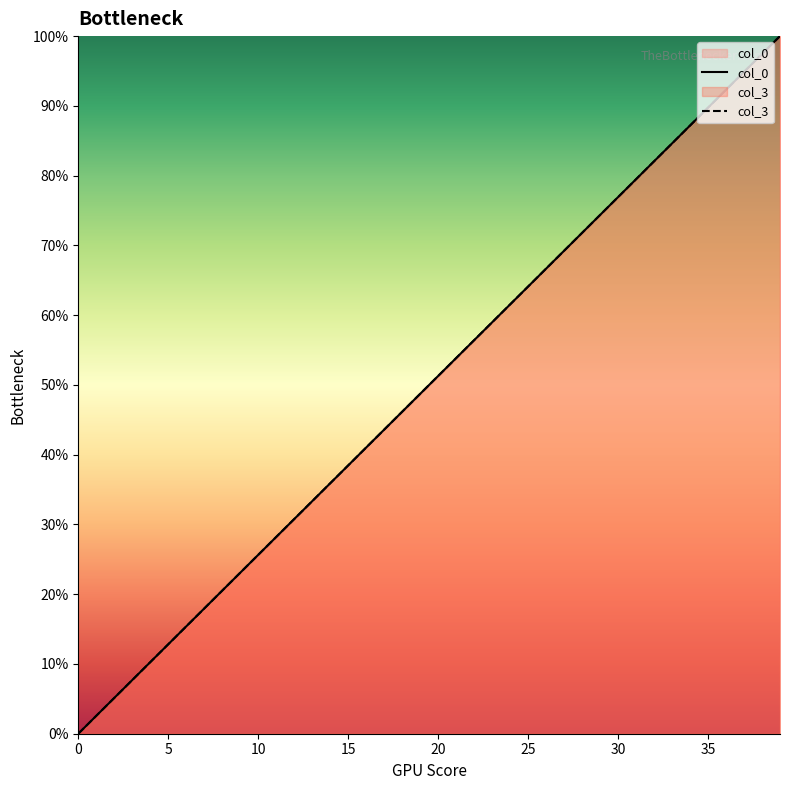

At how many categories does at least one series exceed 90?

4